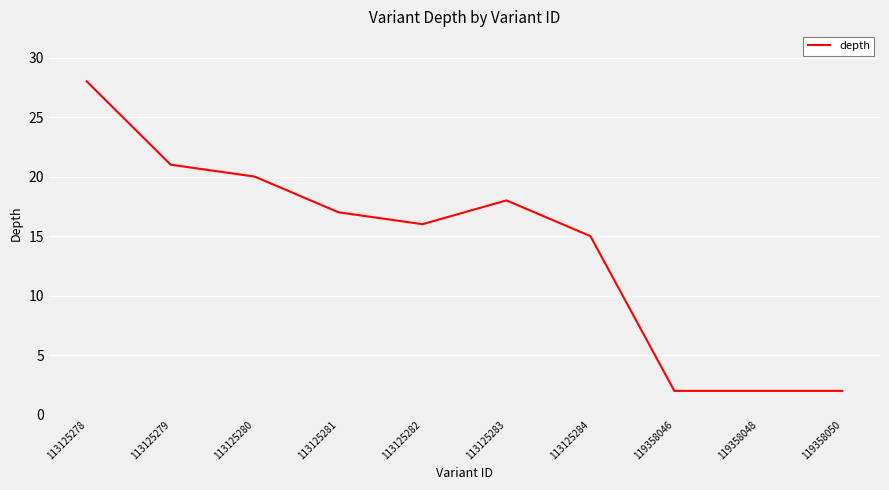

Count the number of data series in this chart.

1